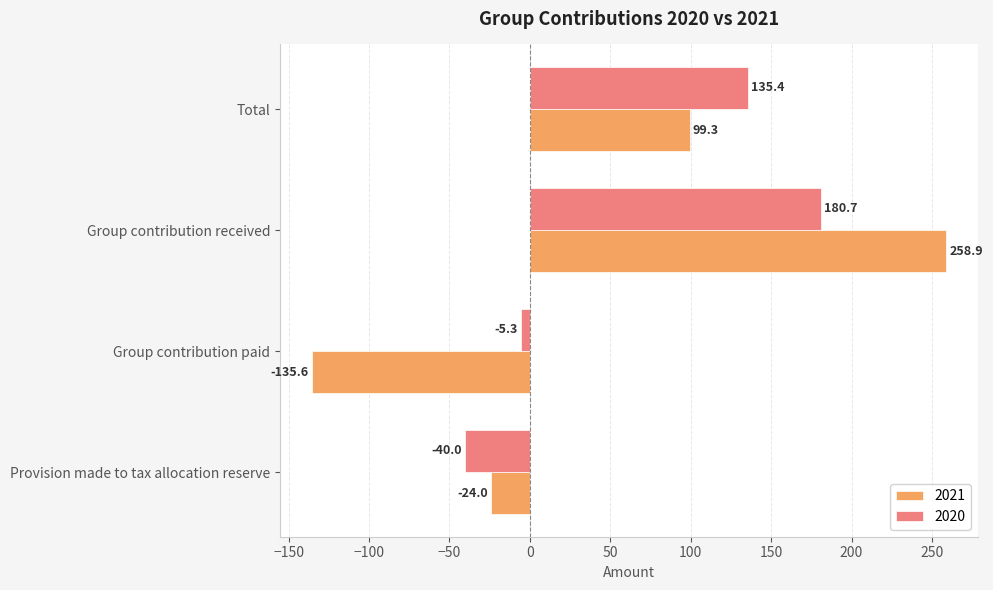

At which label does 2020 reach its minimum?

Provision made to tax allocation reserve